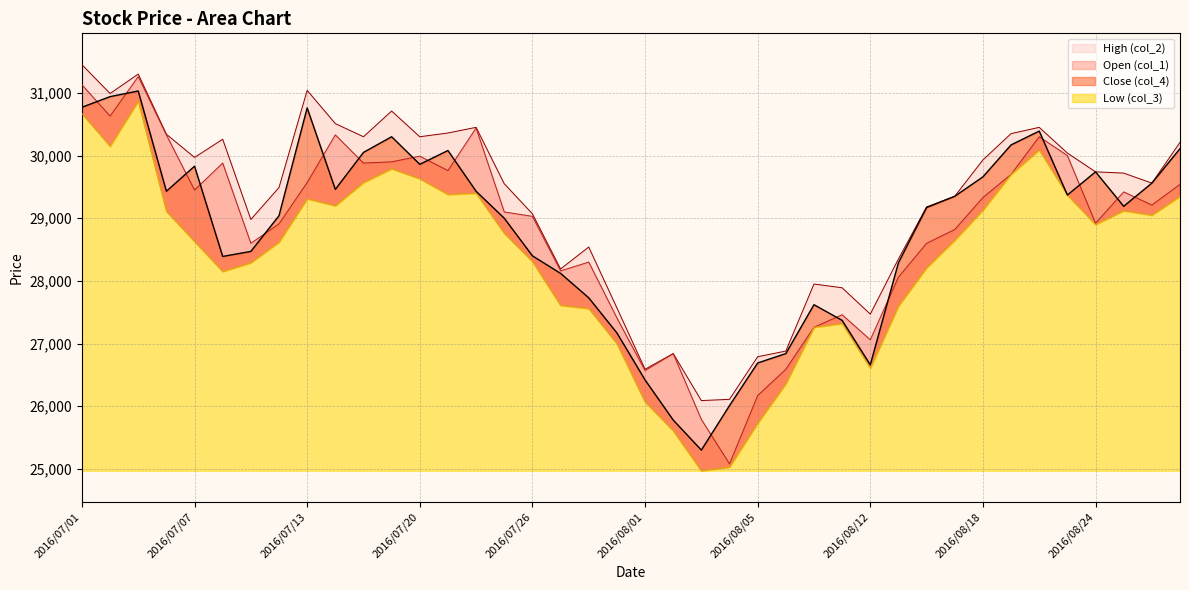

Which series has the widest spread of values?

Open (col_1)